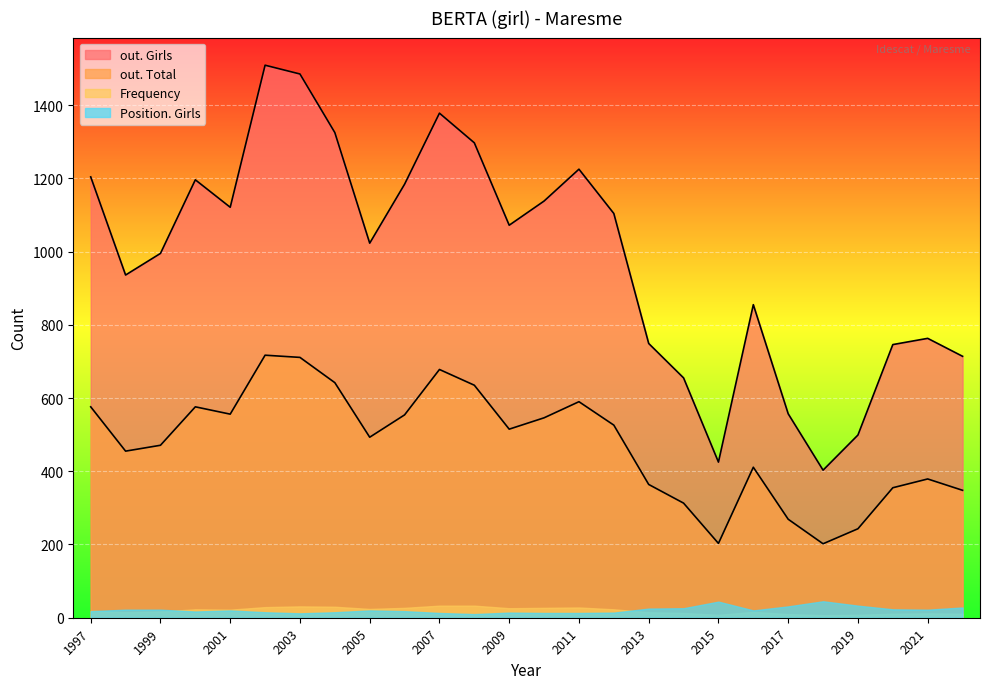

How many interior local peaks does the Frequency series have?

5